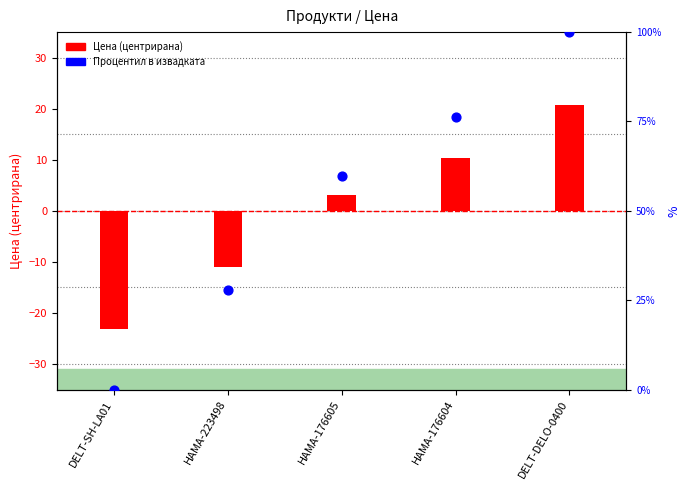

Which series reaches the maximum Y coordinate?

Процентил в извадката